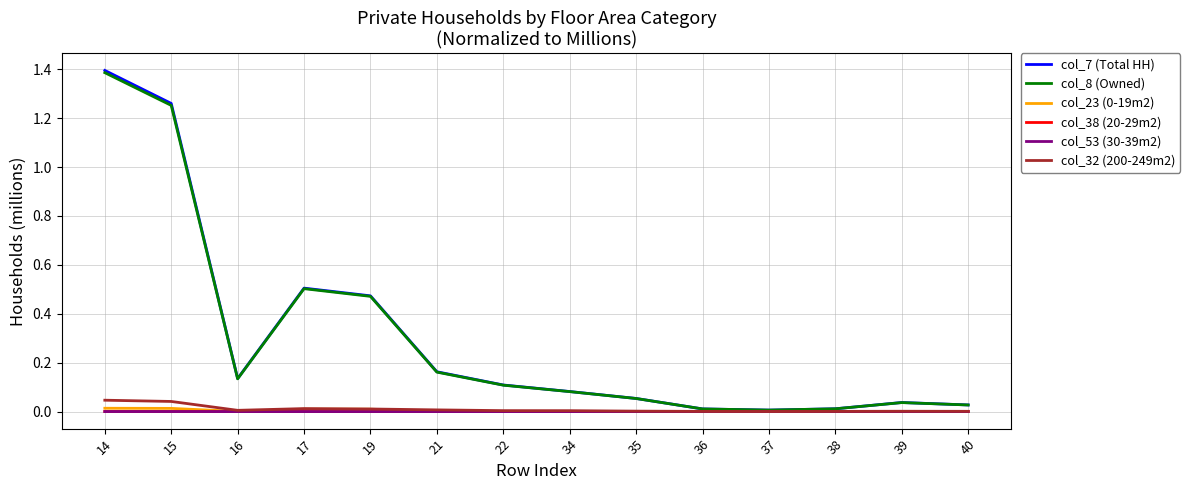

At which category does the chart reach its peak across all series?

14